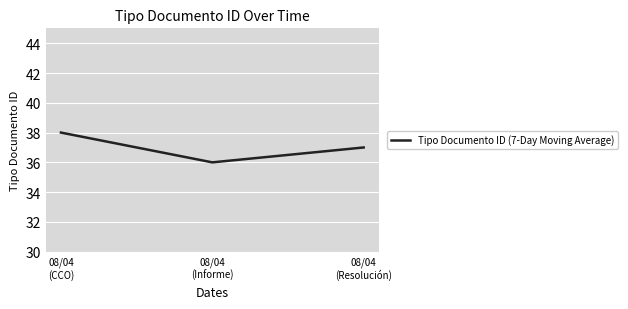

Reading right to left, what are all the values shown in this chart?

37	36	38